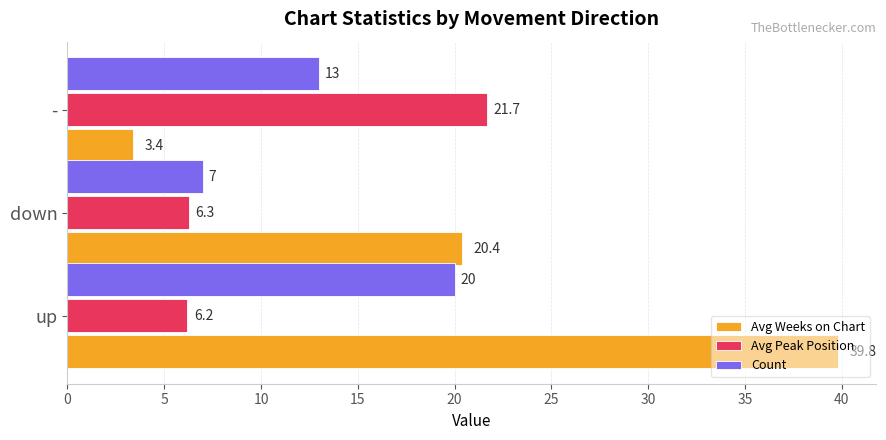

Which series has the largest range (max minus min)?

Avg Weeks on Chart